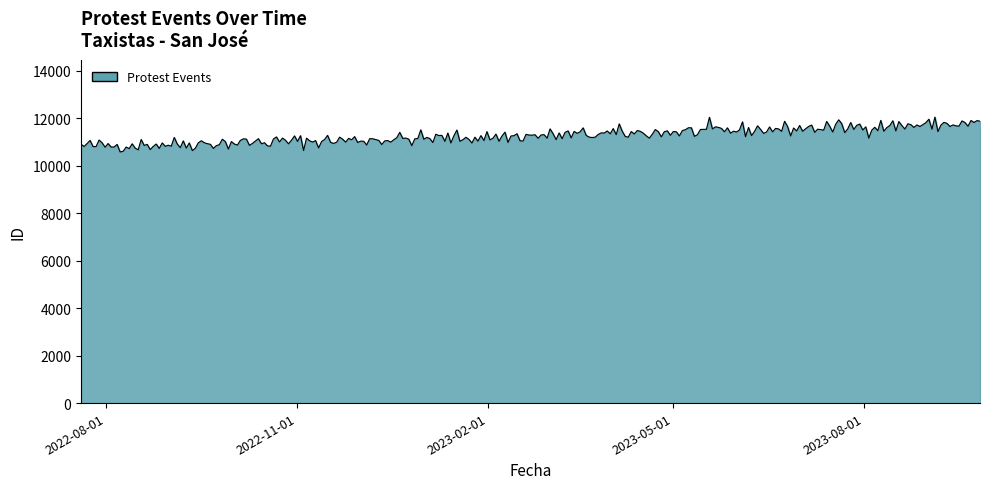

What is the difference between the maximum and minimum values?

1470.5